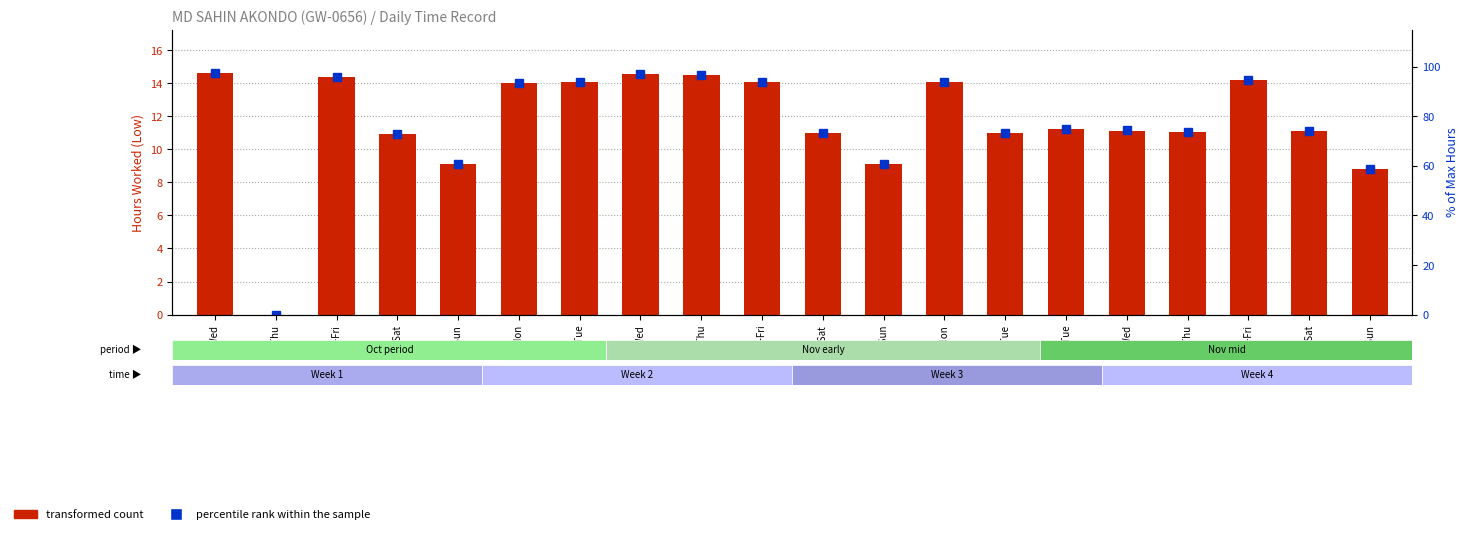

How many values in the transformed count series exceed 11?

13